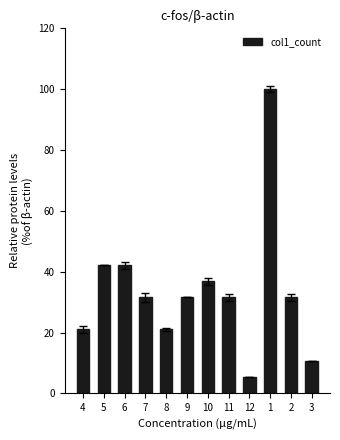

What position from the left is 8?

5